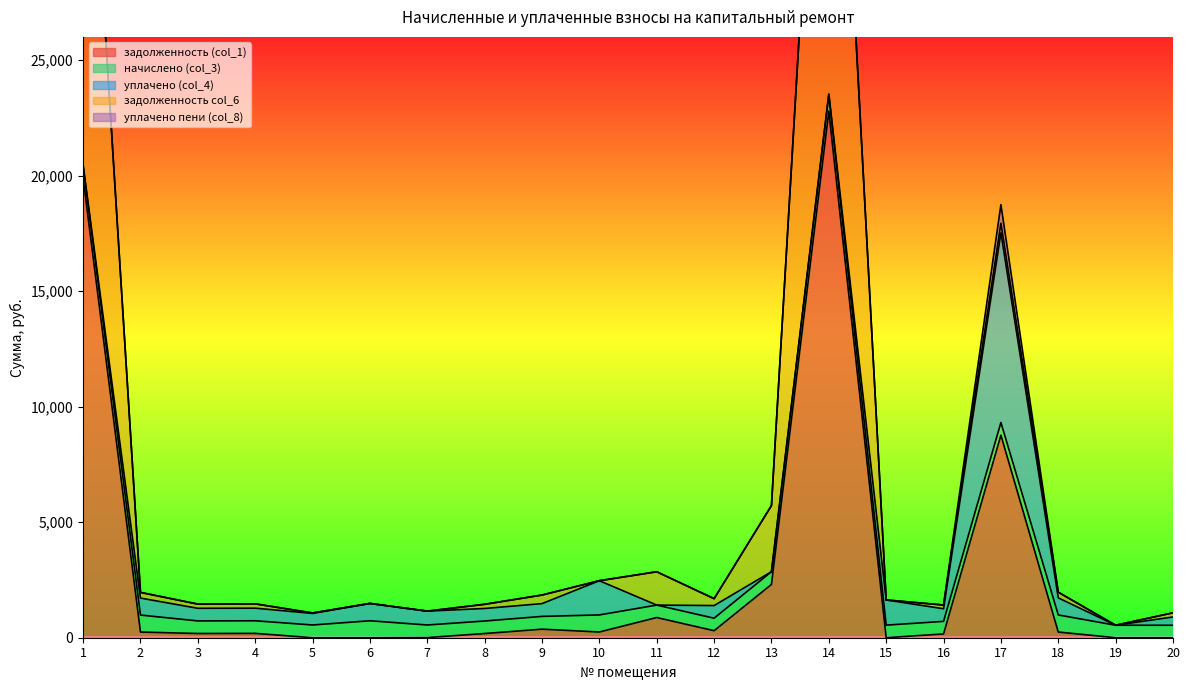

Does the chart display data point markers on the line(s)?

No